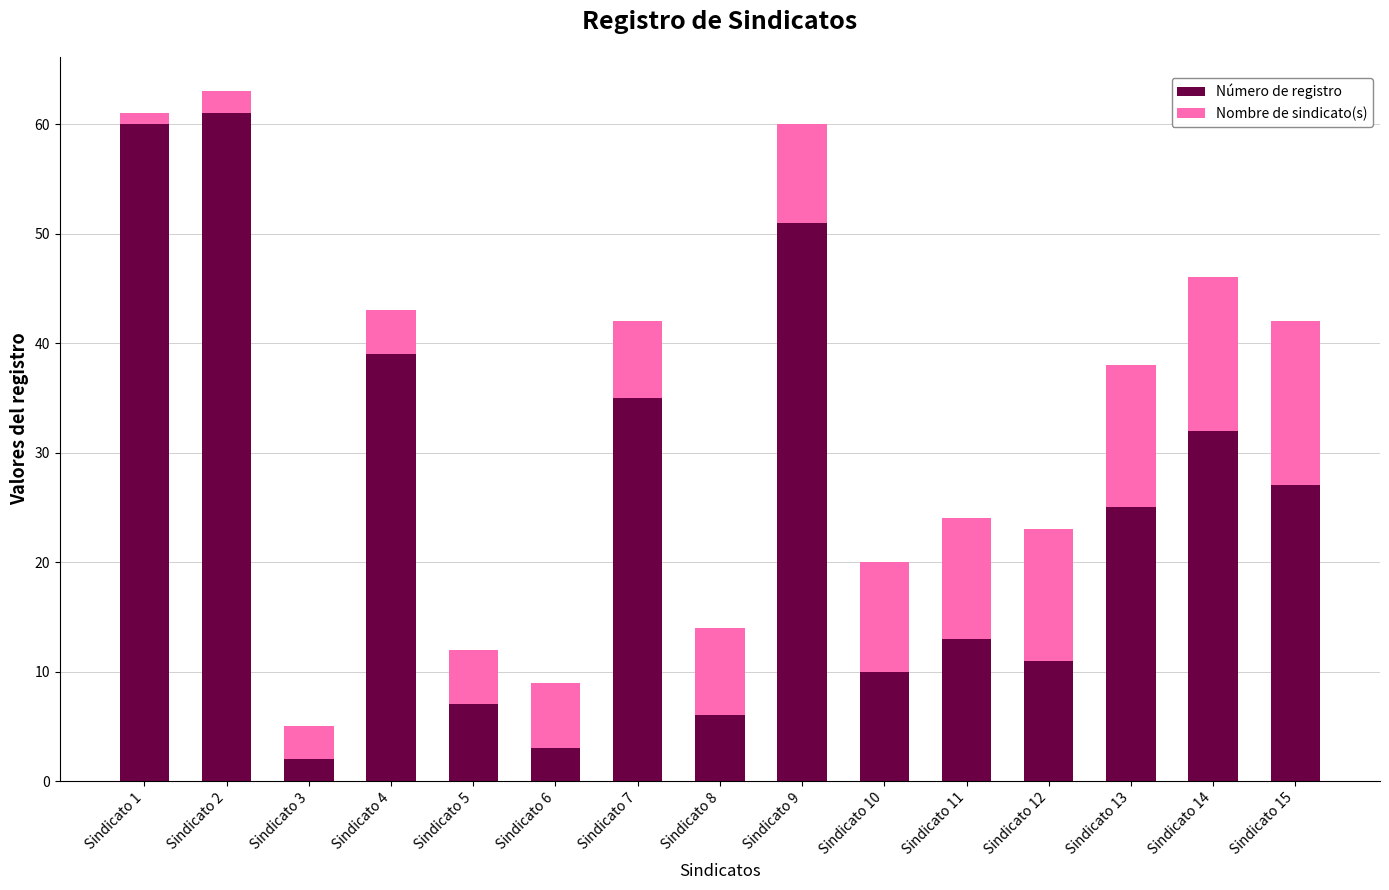

The Número de registro series shows 23 at Sindicato 11. True or false?

False